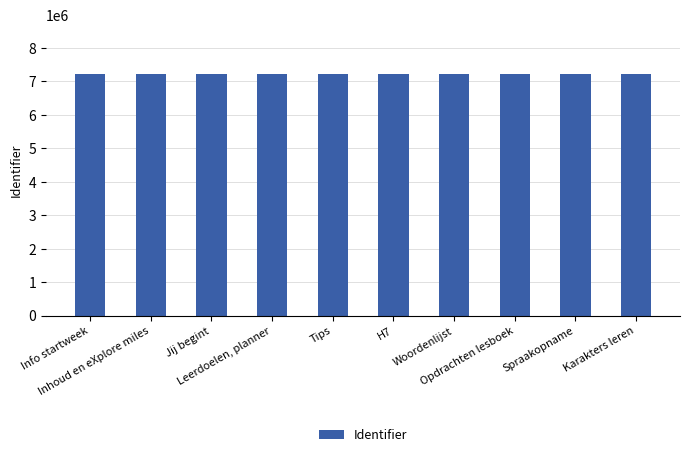

The chart shows a value of 12228802 at Jij begint. True or false?

False